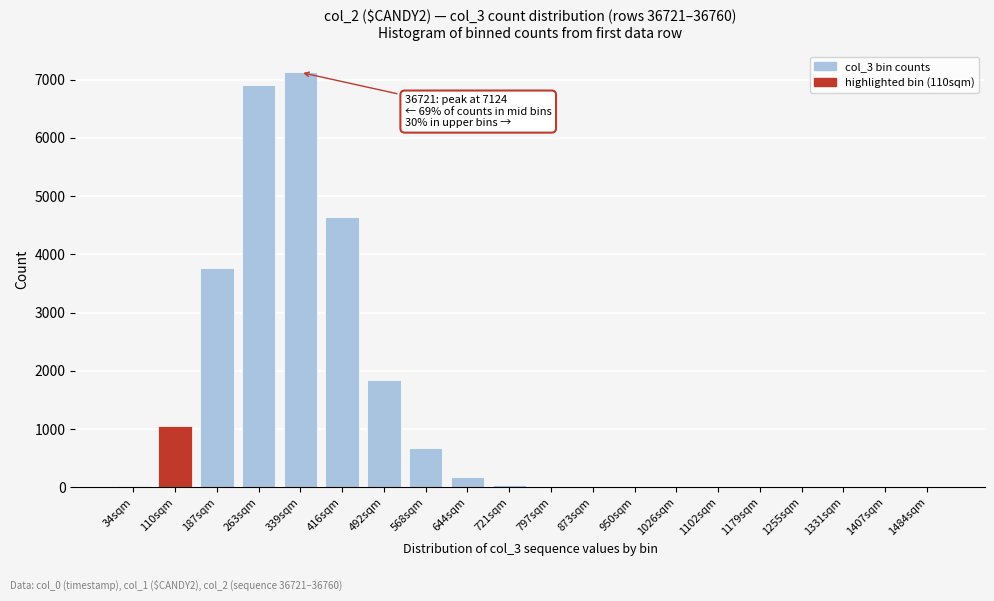

Which has a higher value, 187sqm or 1407sqm?

187sqm